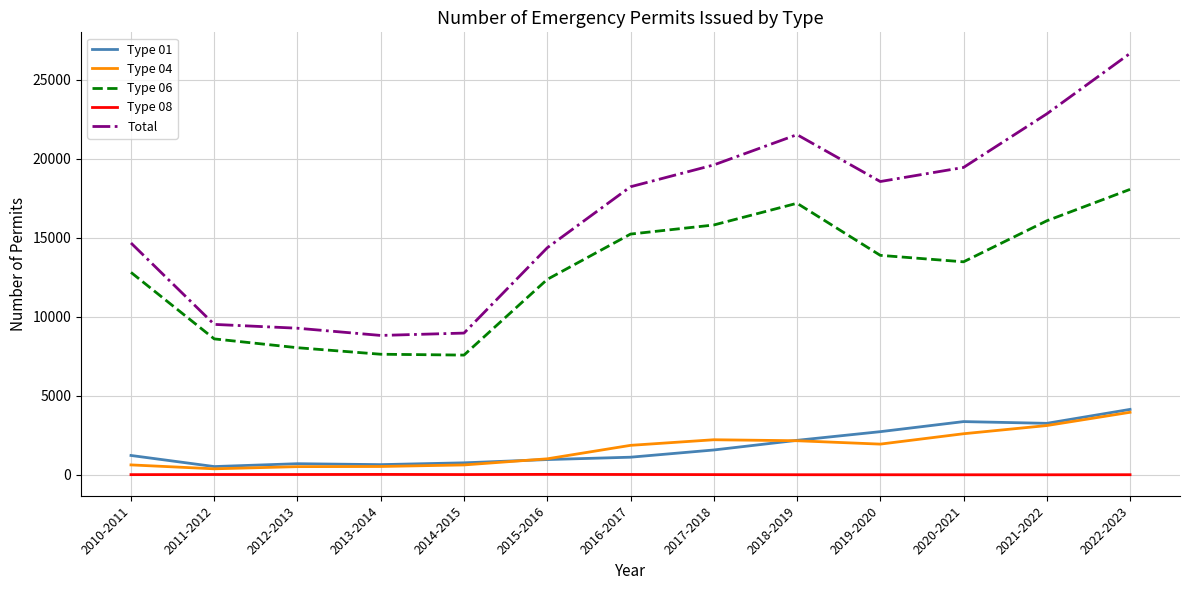

At which category is the sum across all series the highest?

2022-2023